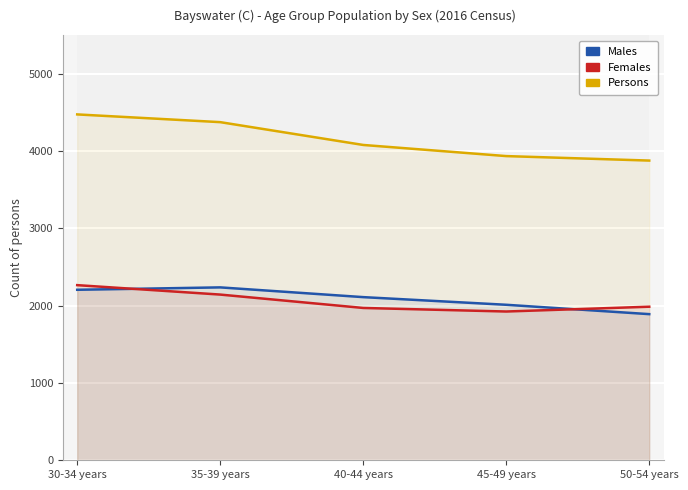

Is it true that Males equals 1352 at 45-49 years?

False